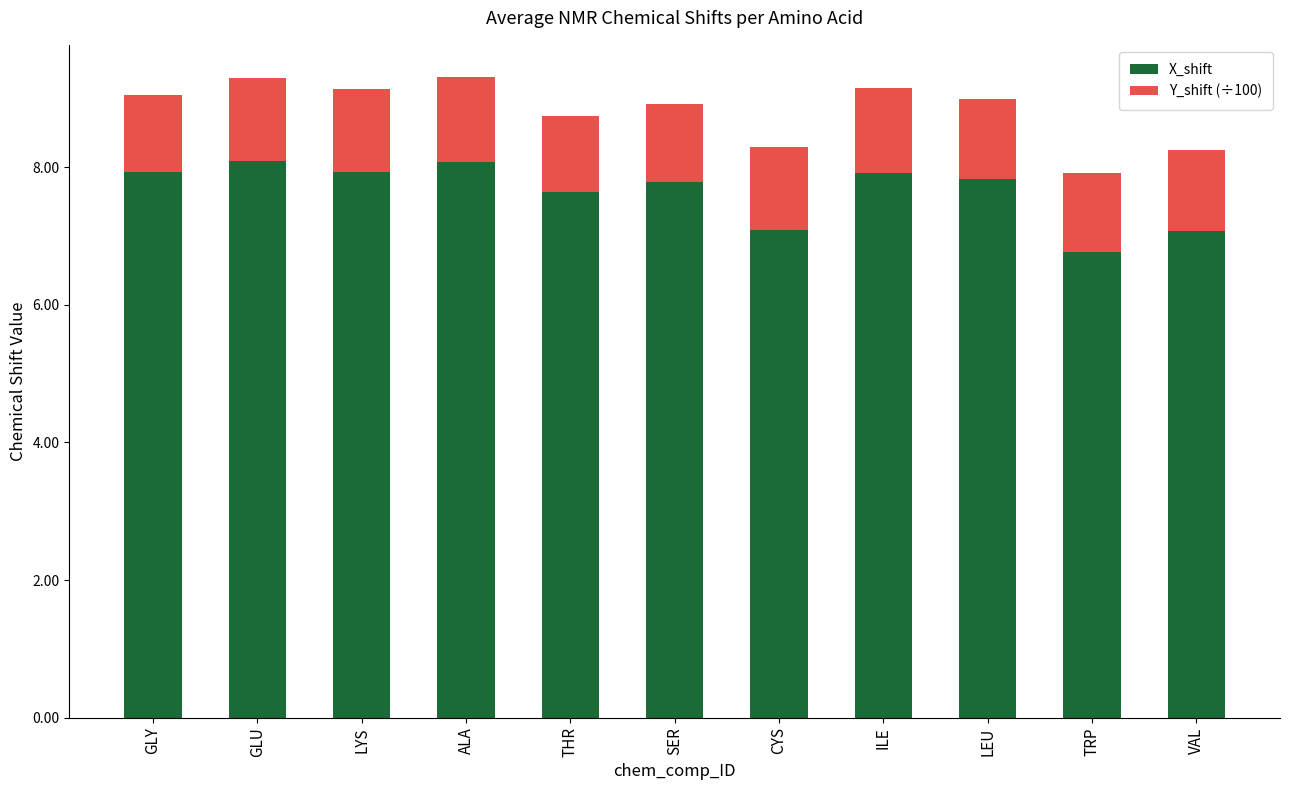

What is the sum of the X_shift values at SER and GLY?

15.7